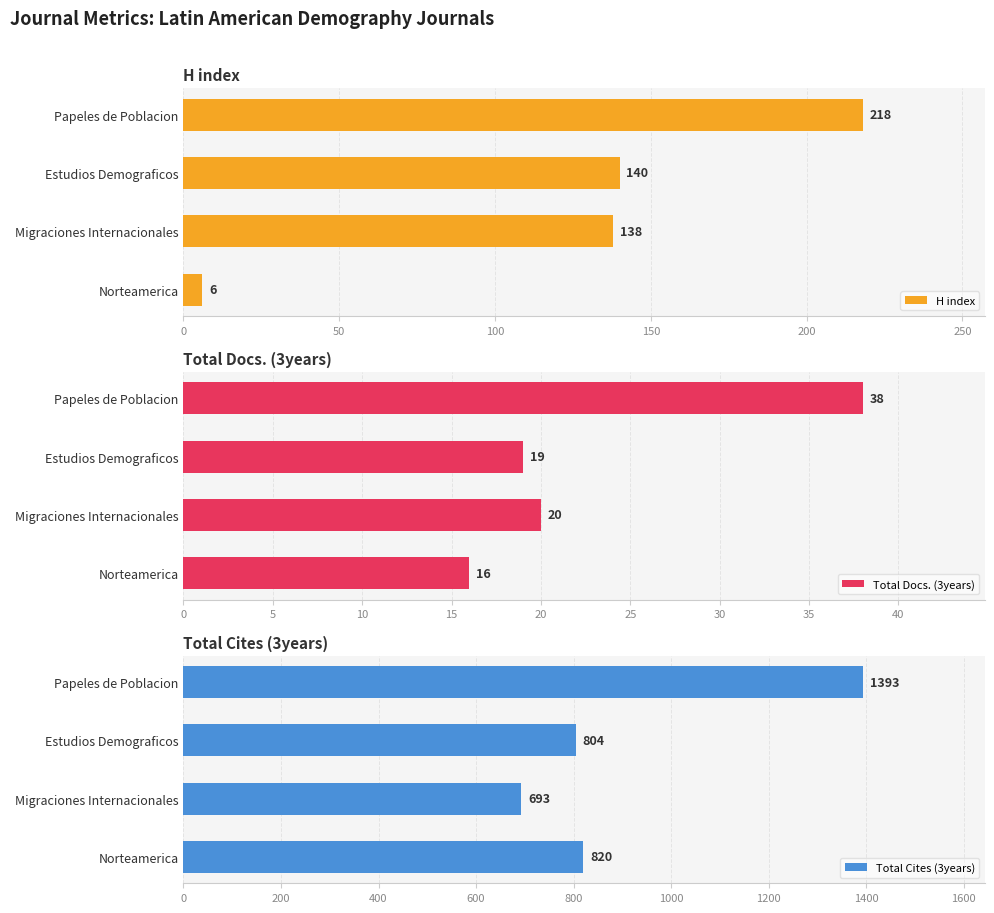

What is the average value of the Total Cites (3years) series?

928